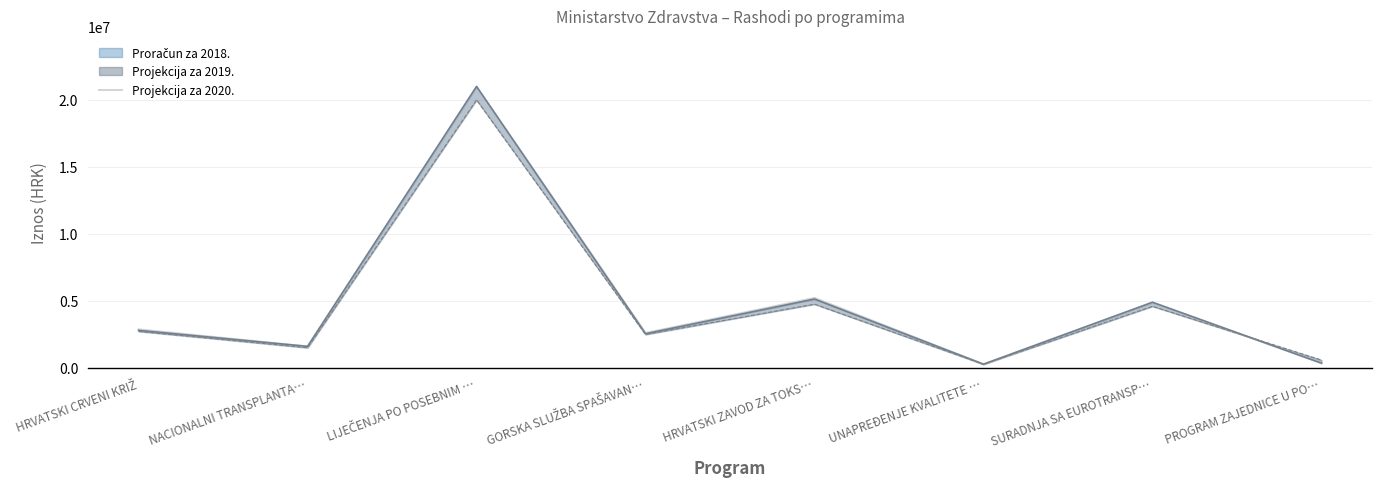

True or false: the data has more than 1 interior local peaks.

True